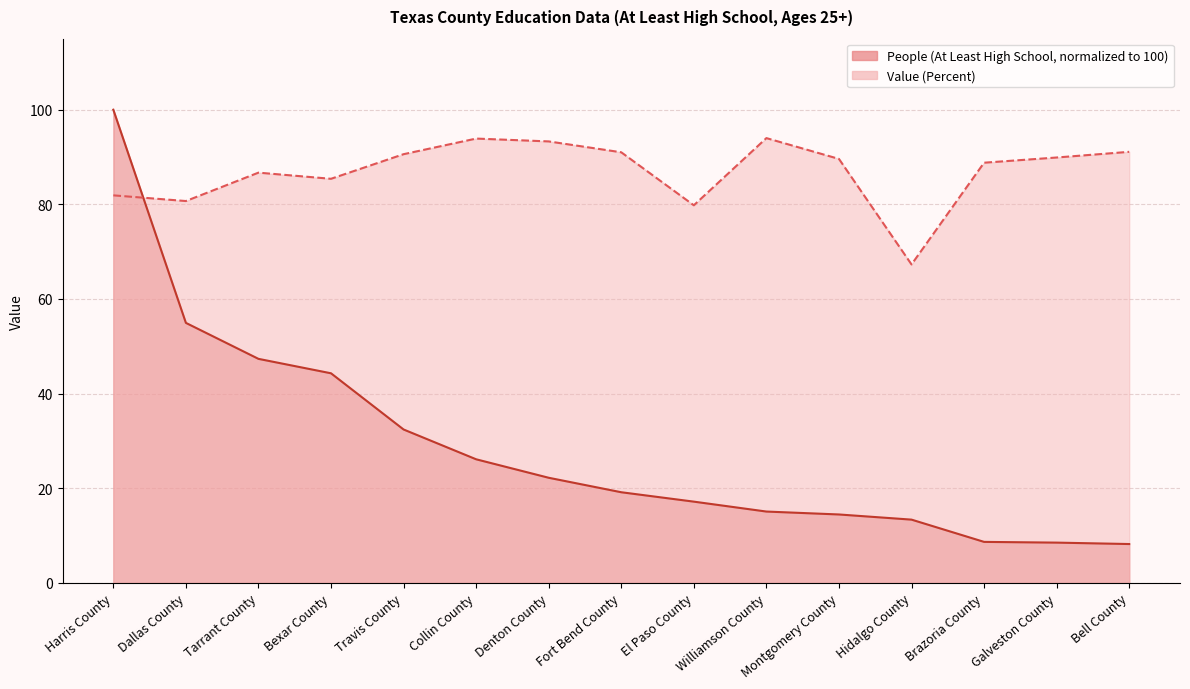

How many data points in Value (Percent) are less than 89?

7